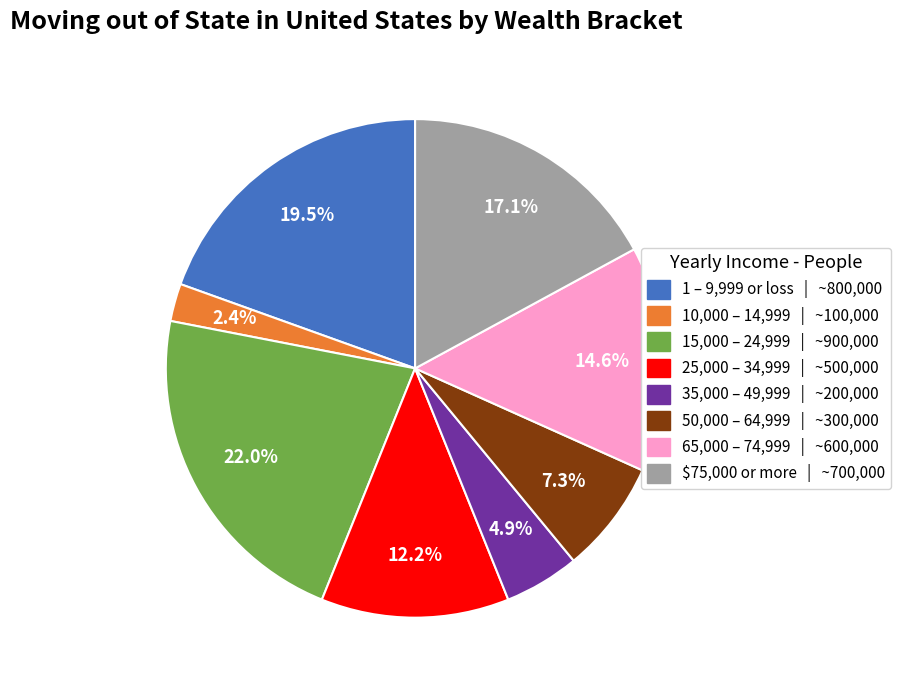

Does any single category account for the majority?

No